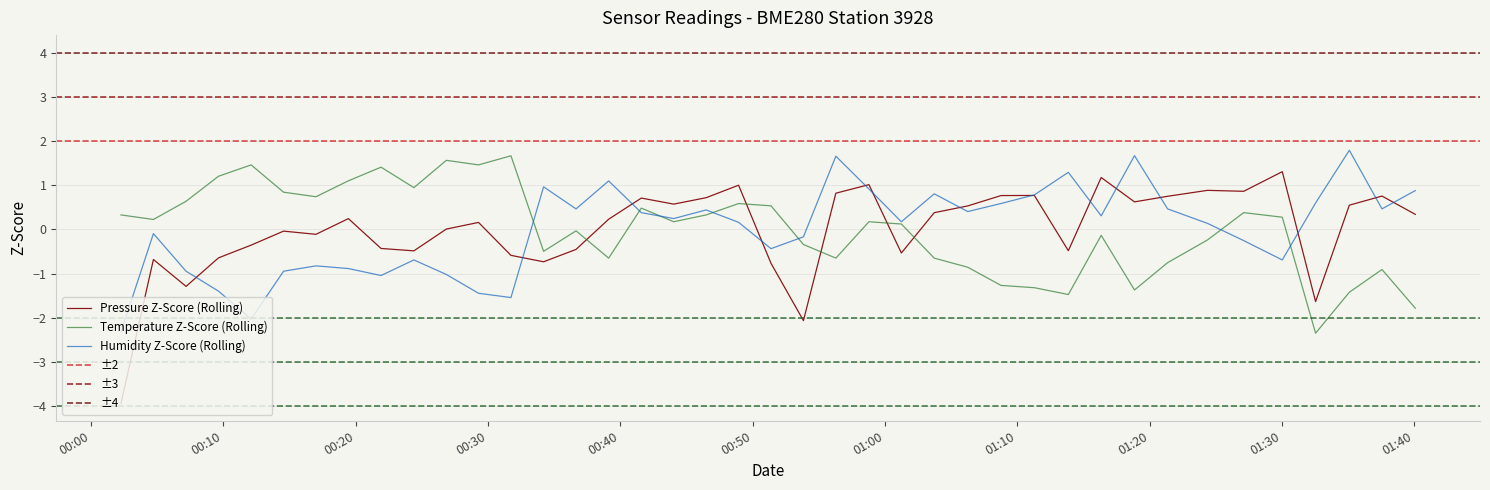

How many intersections are there between Temperature Z-Score (Rolling) and Pressure Z-Score (Rolling)?

5